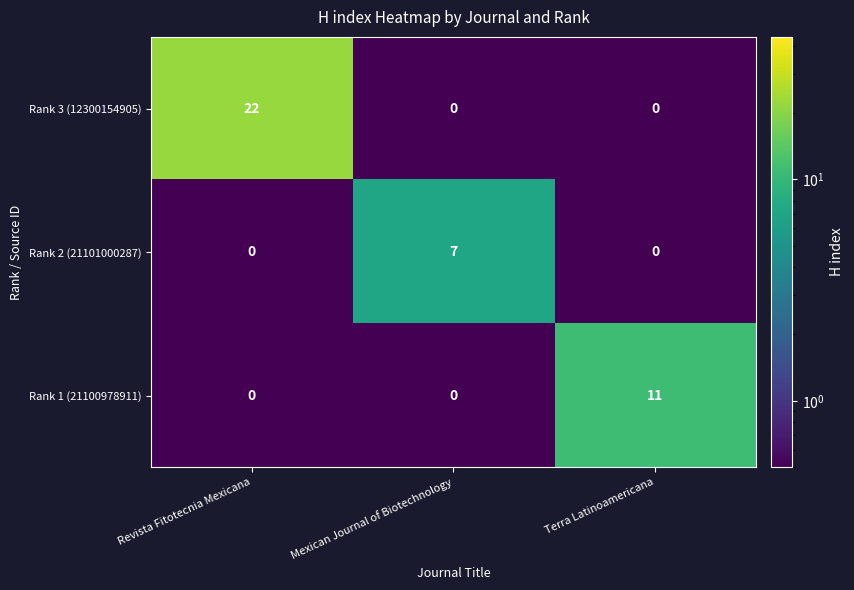

What is the average value of the Rank 3 (12300154905) series?

7